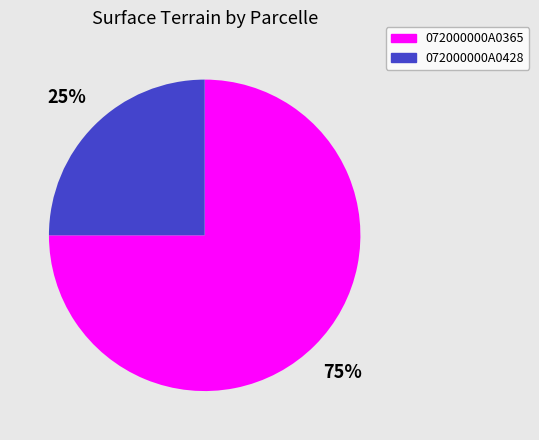

Which slice is the largest?

072000000A0365